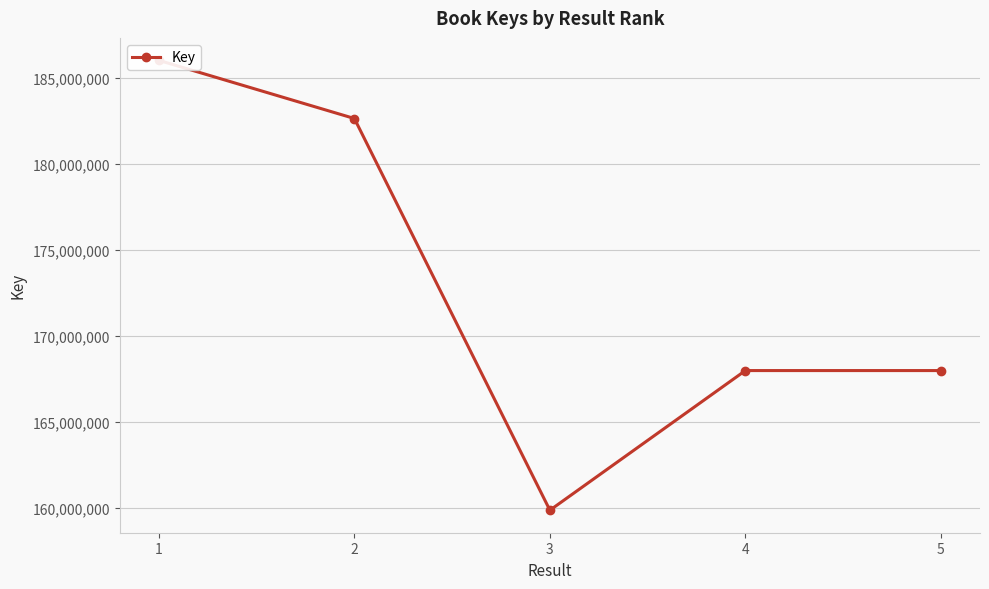

Reading right to left, list all the values displayed in this chart.

5=167981666	4=167981790	3=159870043	2=182621386	1=185997348